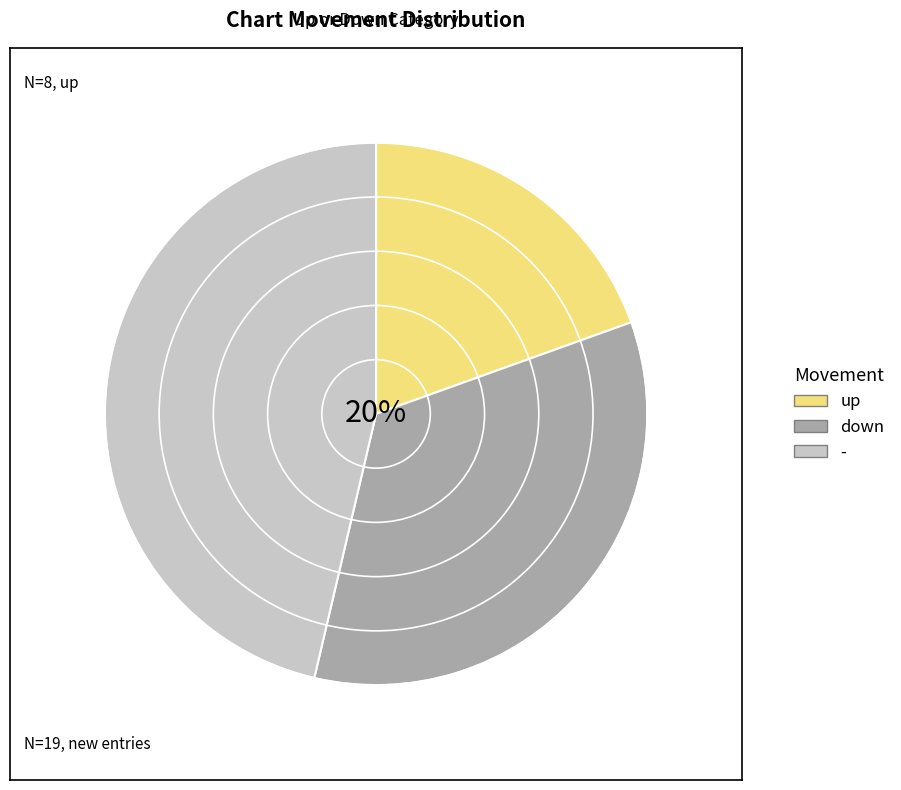

How many segments does this pie chart have?

3